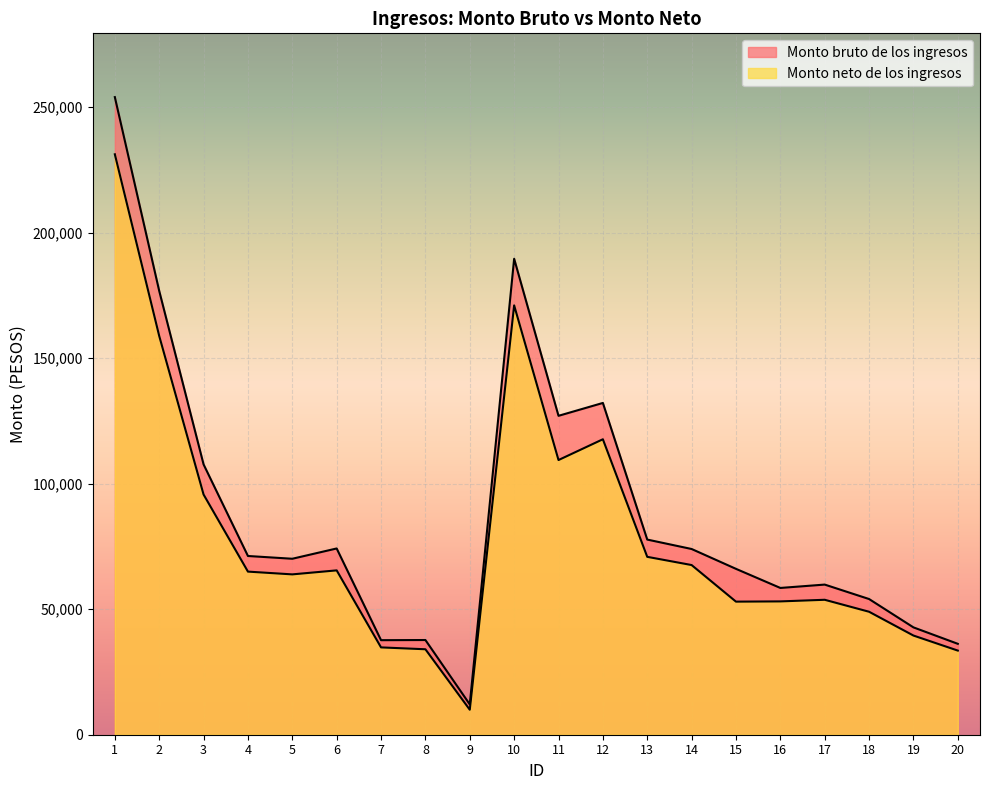

Is it true that Monto neto de los ingresos equals 34793.6 at 7?

True